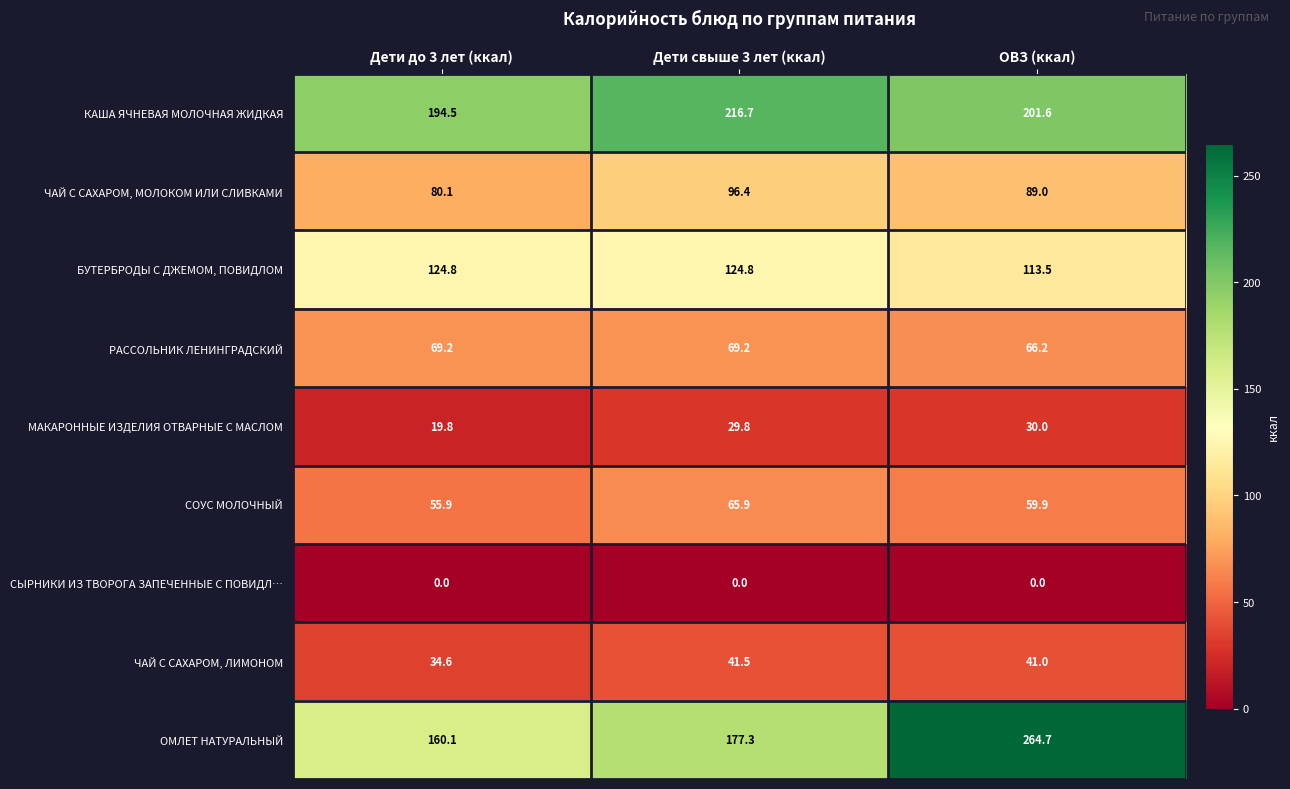

Reading left to right, transcribe all the data shown in this chart.

КАША ЯЧНЕВАЯ МОЛОЧНАЯ ЖИДКАЯ: Дети до 3 лет (ккал)=194.5	Дети свыше 3 лет (ккал)=216.7	ОВЗ (ккал)=201.6
ЧАЙ С САХАРОМ, МОЛОКОМ ИЛИ СЛИВКАМИ: Дети до 3 лет (ккал)=80.1	Дети свыше 3 лет (ккал)=96.4	ОВЗ (ккал)=89.0
БУТЕРБРОДЫ С ДЖЕМОМ, ПОВИДЛОМ: Дети до 3 лет (ккал)=124.8	Дети свыше 3 лет (ккал)=124.8	ОВЗ (ккал)=113.5
РАССОЛЬНИК ЛЕНИНГРАДСКИЙ: Дети до 3 лет (ккал)=69.2	Дети свыше 3 лет (ккал)=69.2	ОВЗ (ккал)=66.2
МАКАРОННЫЕ ИЗДЕЛИЯ ОТВАРНЫЕ С МАСЛОМ: Дети до 3 лет (ккал)=19.8	Дети свыше 3 лет (ккал)=29.8	ОВЗ (ккал)=30.0
СОУС МОЛОЧНЫЙ: Дети до 3 лет (ккал)=55.9	Дети свыше 3 лет (ккал)=65.9	ОВЗ (ккал)=59.9
СЫРНИКИ ИЗ ТВОРОГА ЗАПЕЧЕННЫЕ С ПОВИДЛ…: Дети до 3 лет (ккал)=0.0	Дети свыше 3 лет (ккал)=0.0	ОВЗ (ккал)=0.0
ЧАЙ С САХАРОМ, ЛИМОНОМ: Дети до 3 лет (ккал)=34.6	Дети свыше 3 лет (ккал)=41.5	ОВЗ (ккал)=41.0
ОМЛЕТ НАТУРАЛЬНЫЙ: Дети до 3 лет (ккал)=160.1	Дети свыше 3 лет (ккал)=177.3	ОВЗ (ккал)=264.7